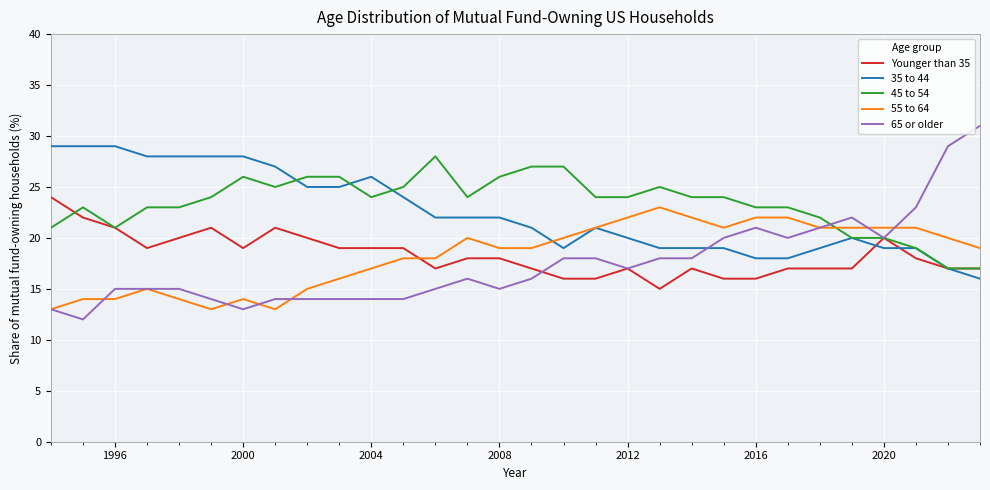

What is the smallest value displayed?

12